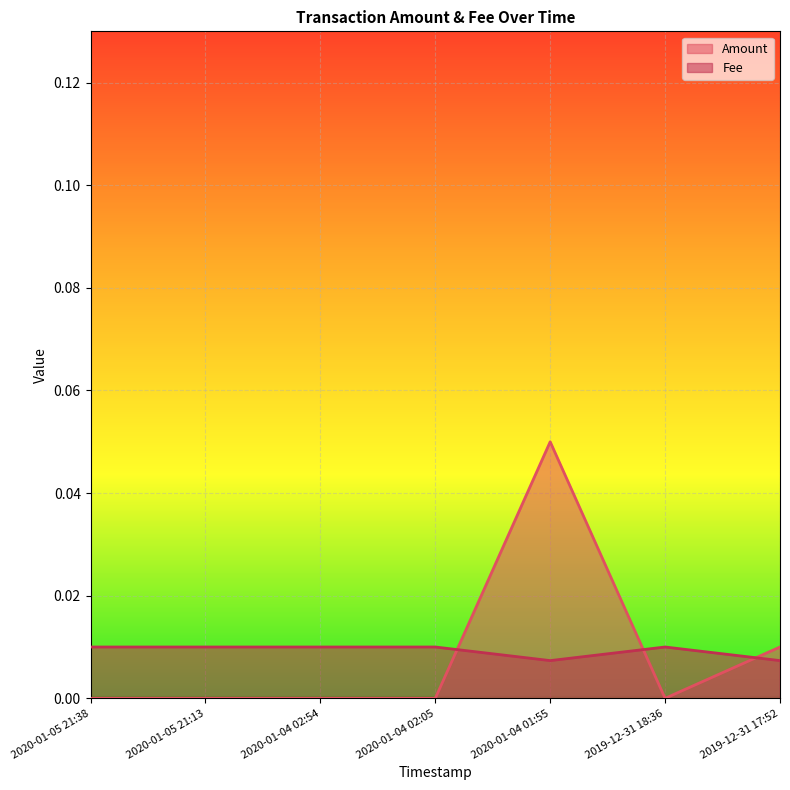

At which category is the sum across all series the highest?

2020-01-04 01:55